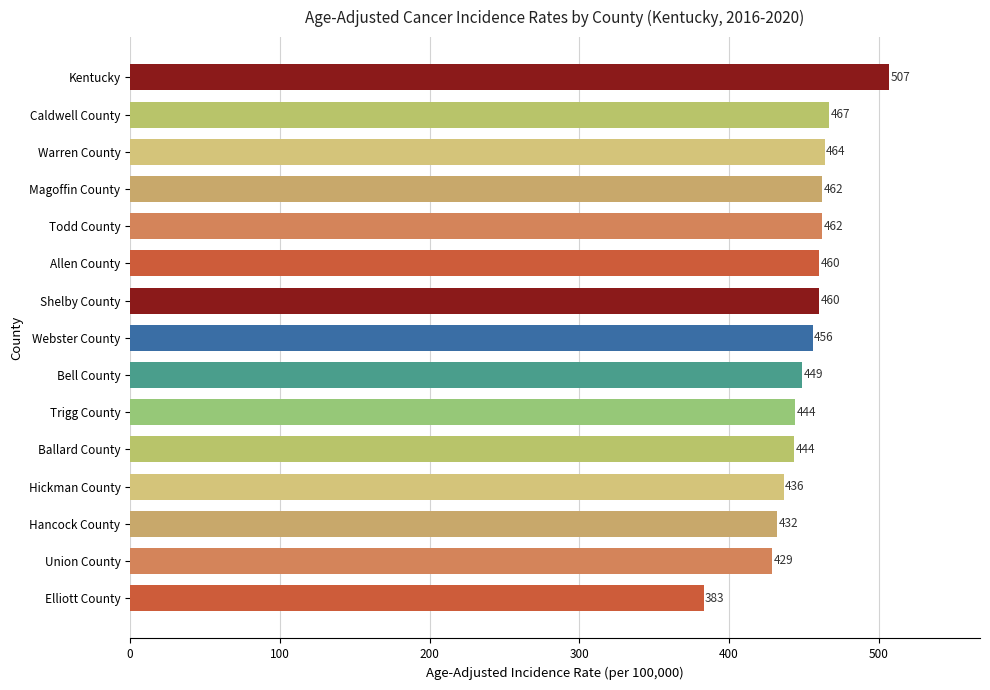

At which label is the value closest to 444?

Trigg County